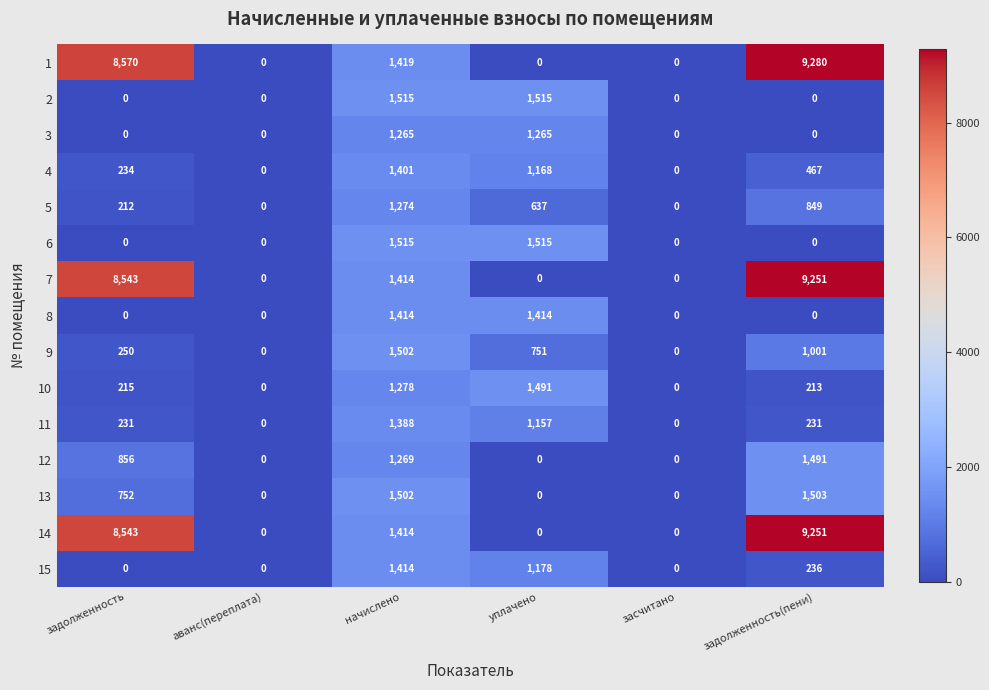

Which series has the widest spread of values?

1